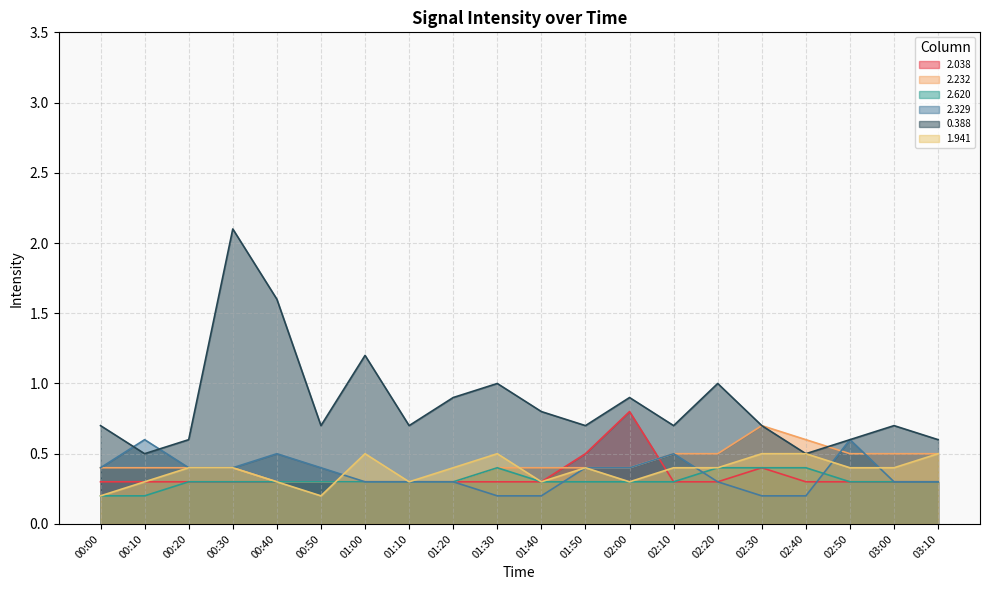

What is the spread (max minus min) of values at 00:20?

0.3